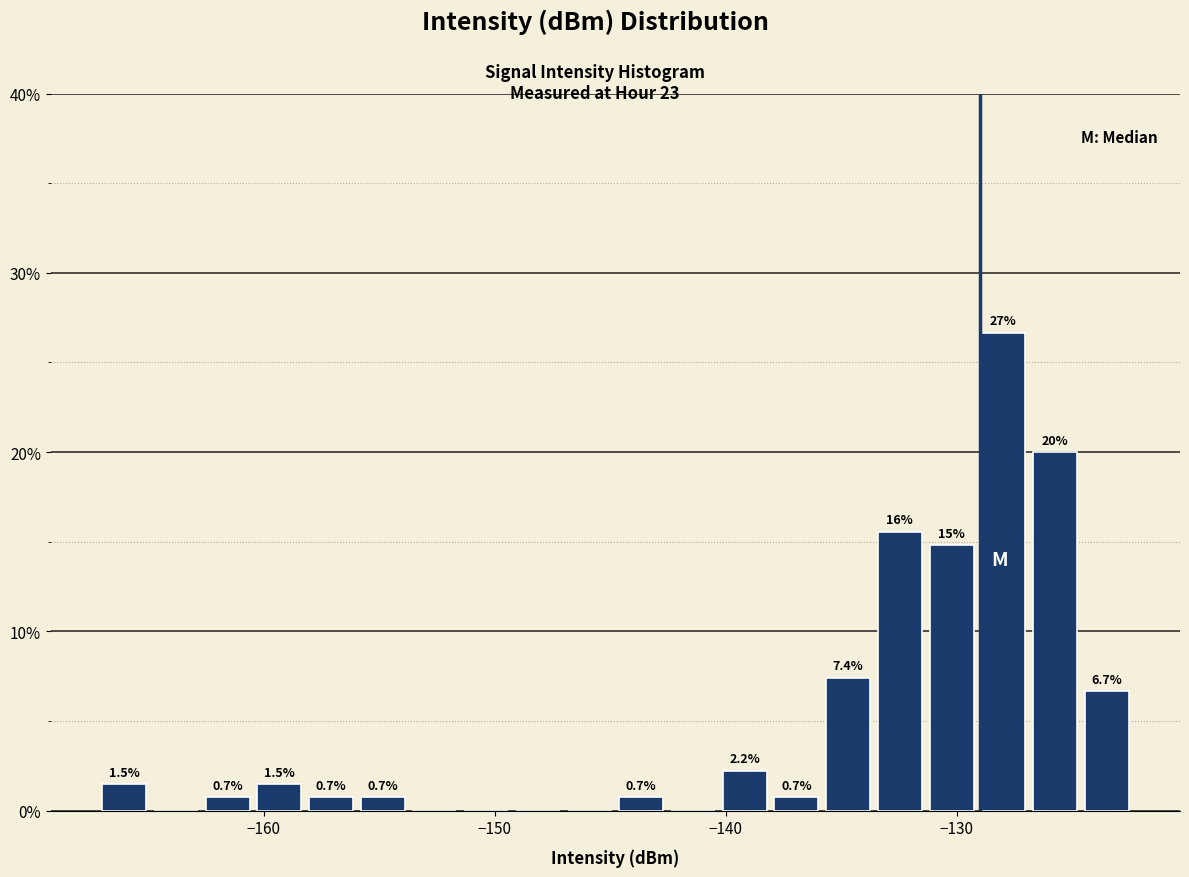

Around what value on the x-axis is the tallest bar? Give the approximate position of its centre, as read against the axis.

-128